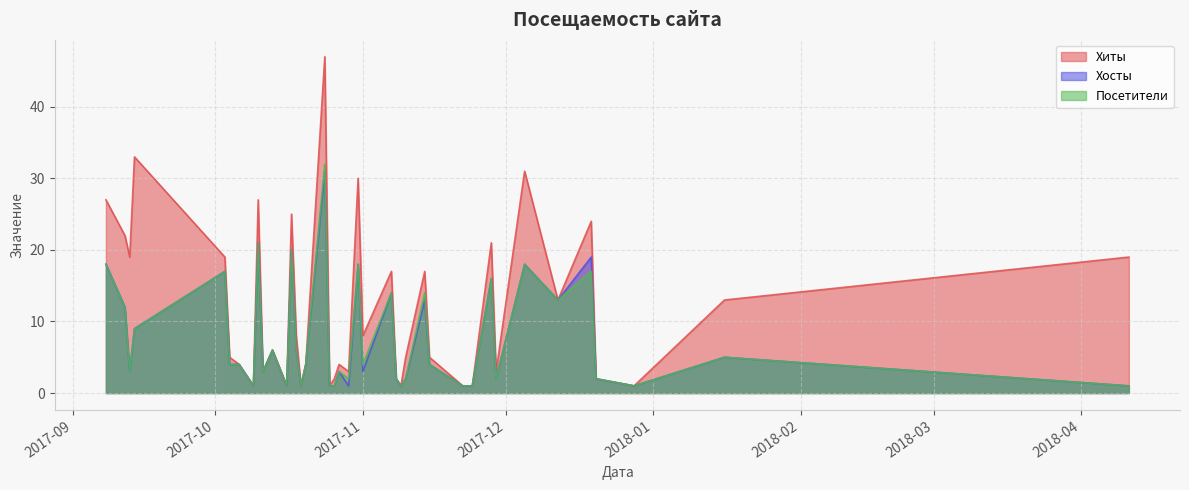

Which has a higher value, 2017-11-14 or 2017-11-07?

2017-11-14